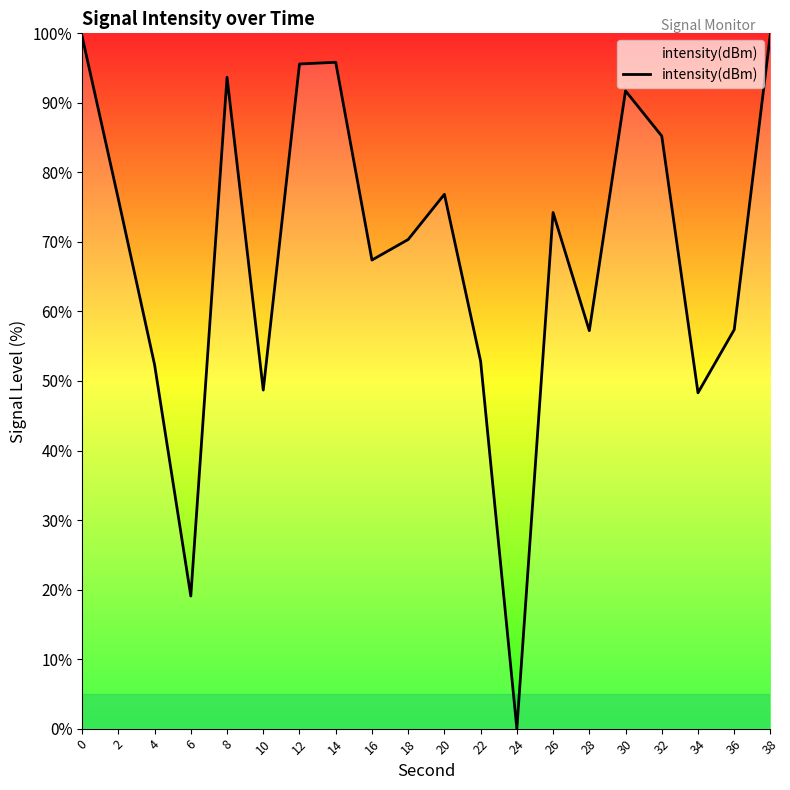

Does the chart display data point markers on the line(s)?

No